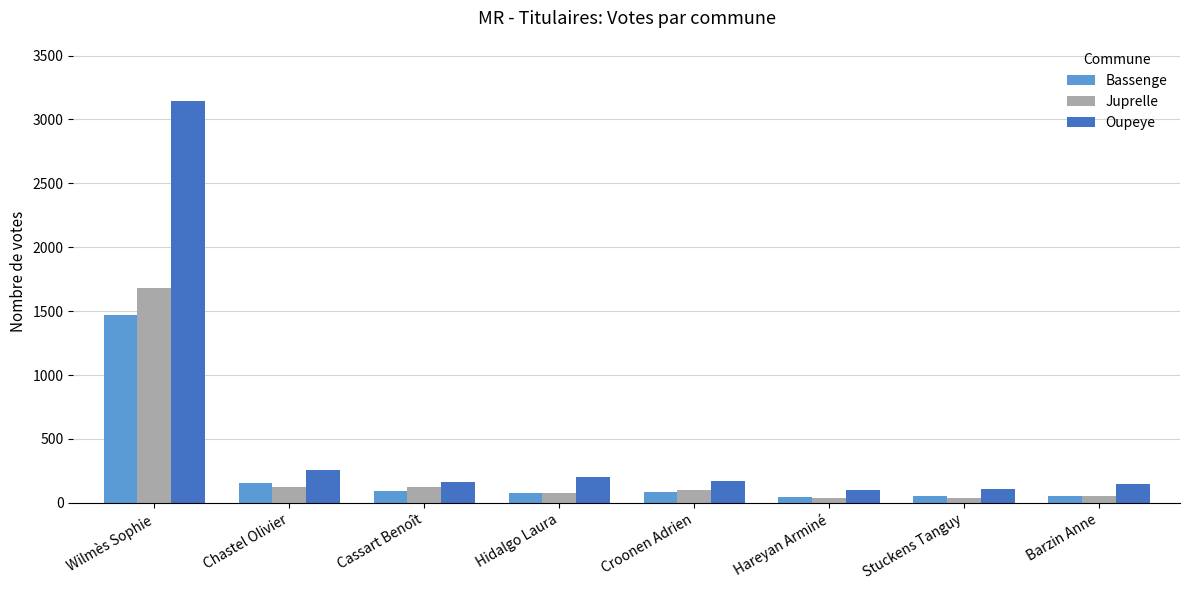

What position from the right is Cassart Benoît?

6